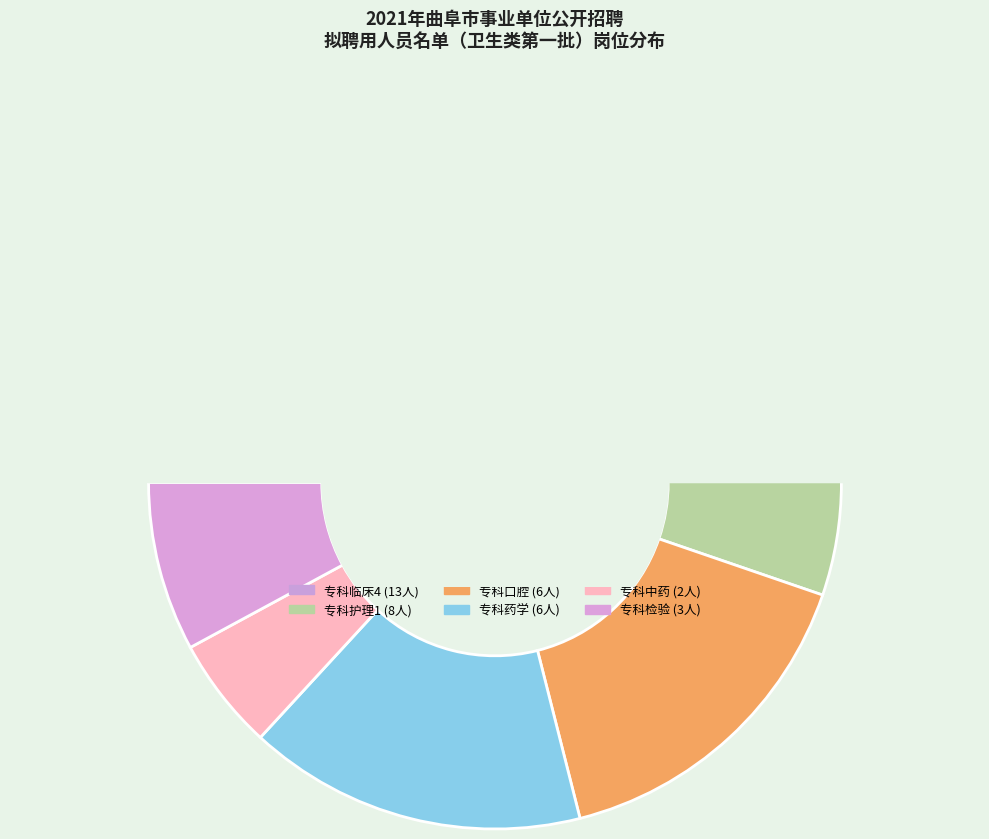

Is the sum of 专科口腔 and 专科中药 greater than half?

No